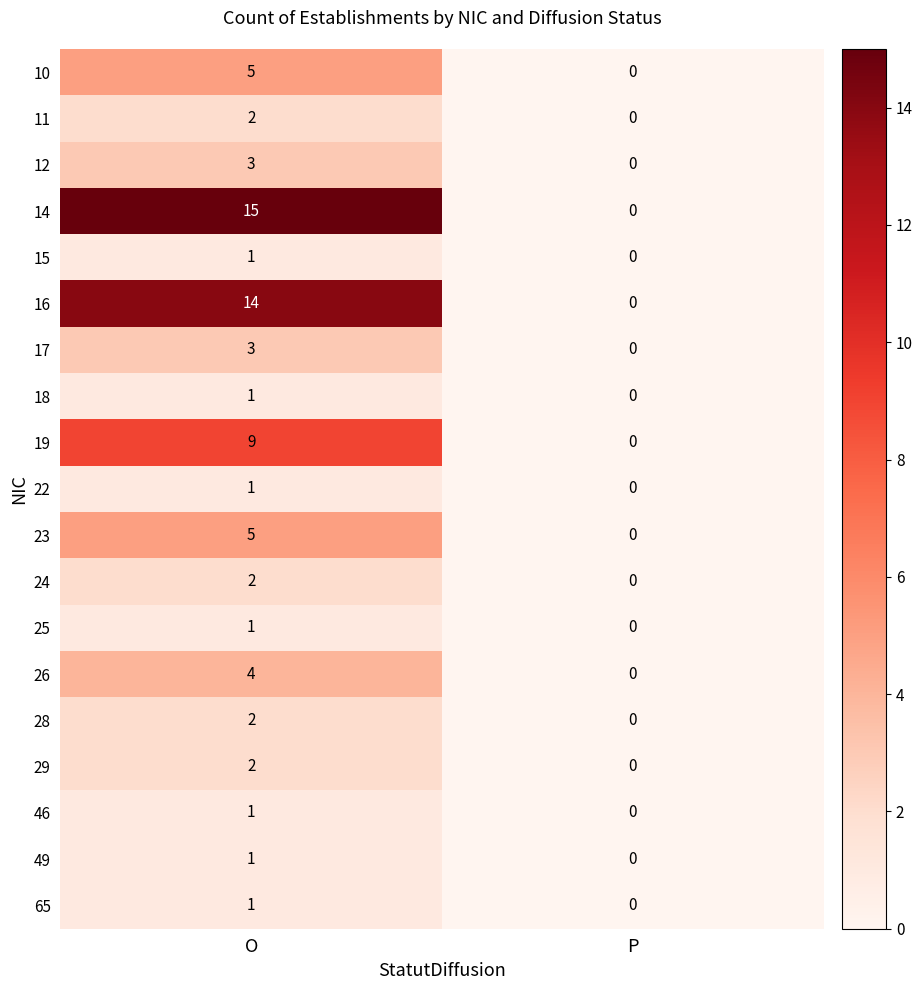

What is the spread (max minus min) of values at O?

14